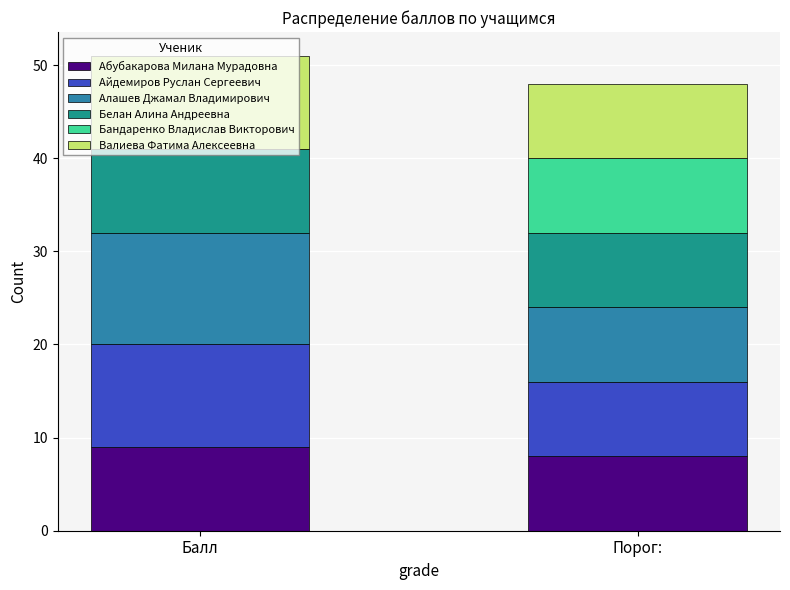

What is the highest value of the Абубакарова Милана Мурадовна series?

9